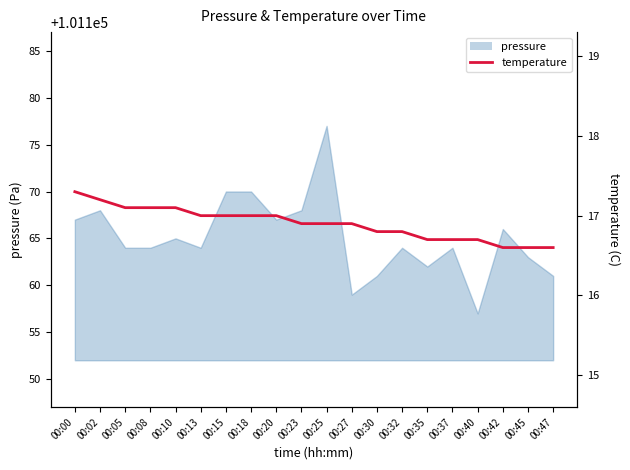

At which label is the value closest to 16?

00:42